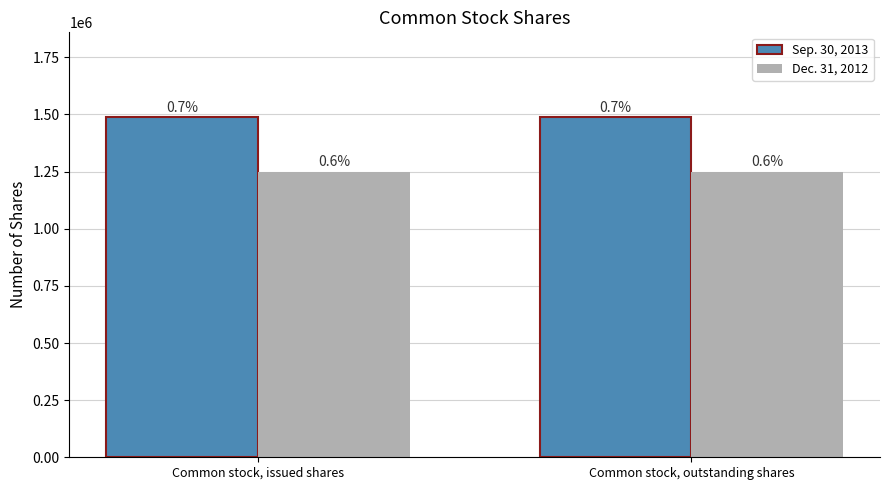

Reading left to right, list all the values displayed in this chart.

Sep. 30, 2013: Common stock, issued shares=1487500	Common stock, outstanding shares=1487500
Dec. 31, 2012: Common stock, issued shares=1250000	Common stock, outstanding shares=1250000